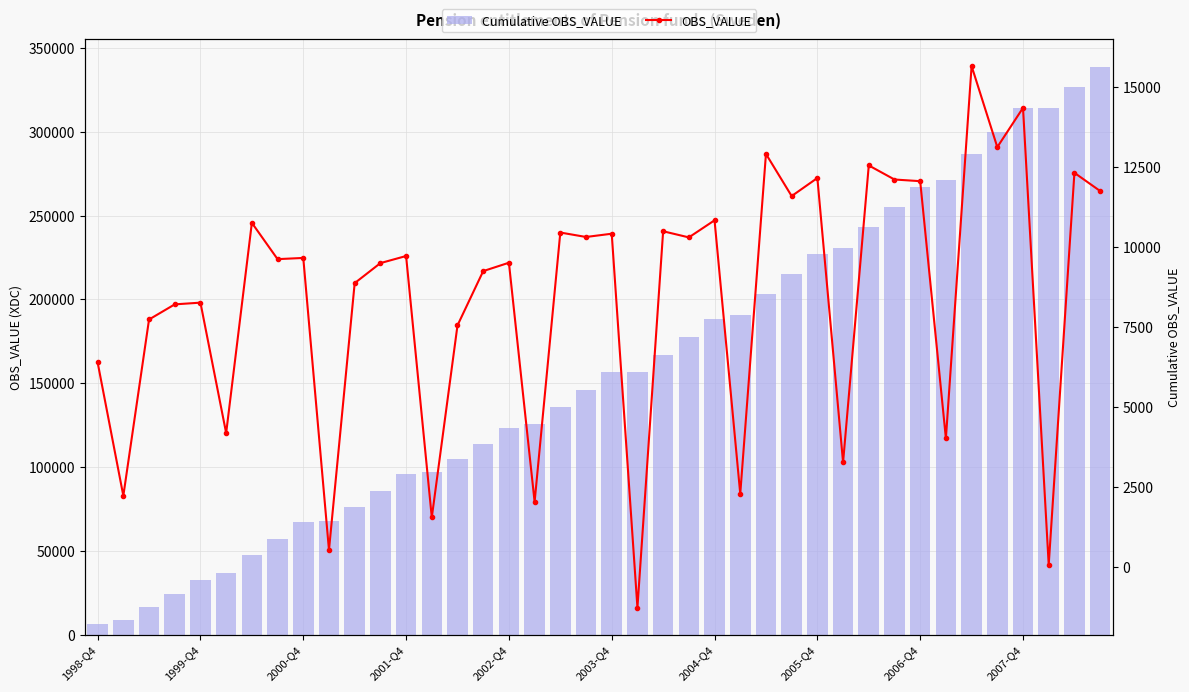

What is the difference between the maximum and minimum values in the Cumulative OBS_VALUE series?

332088